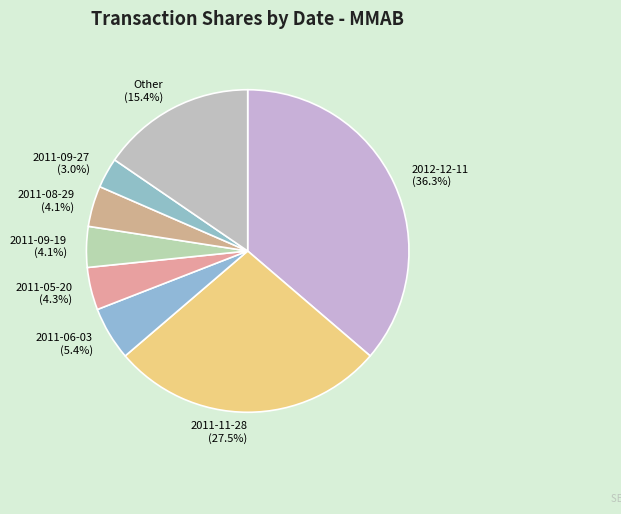

What portion of the pie excludes Other (15.4%)?

84.6%